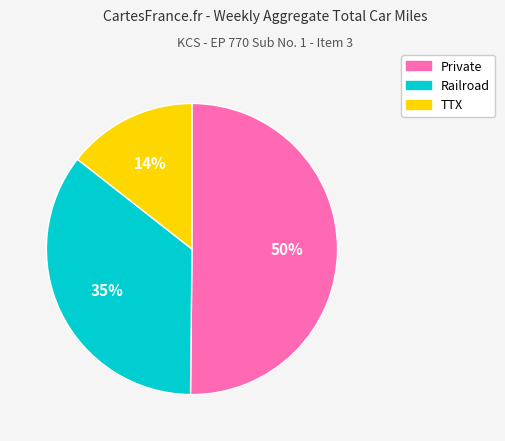

To the nearest percent, what portion does TTX represent?

14%